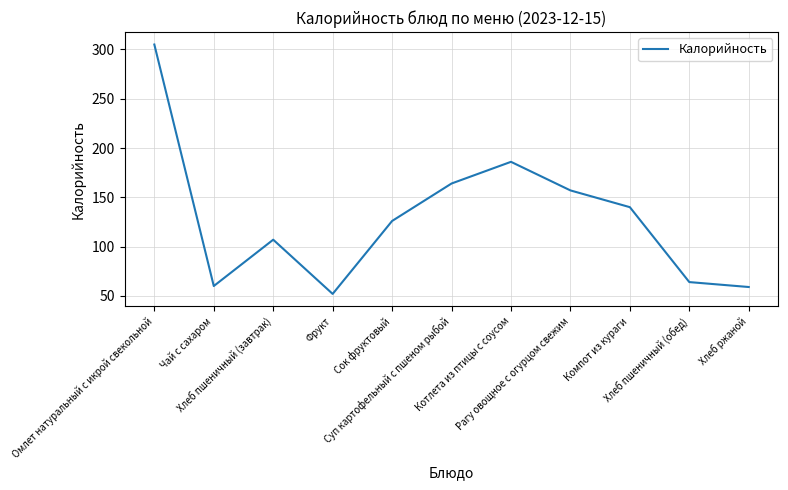

What is the difference between the maximum and minimum values?

253